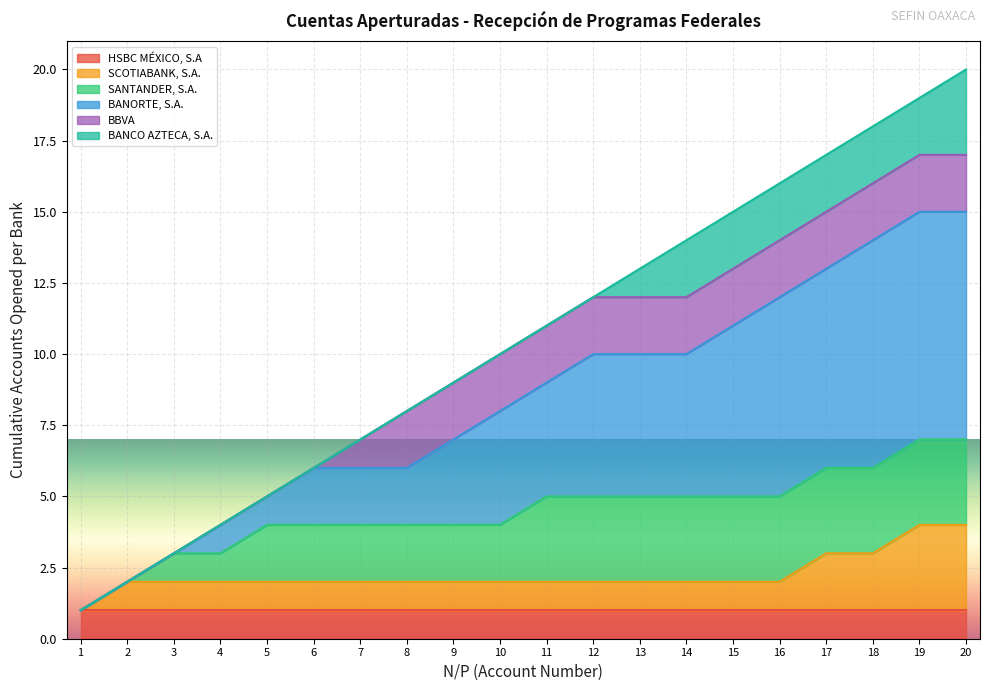

The value of HSBC MÉXICO, S.A at 20 is 1. True or false?

True